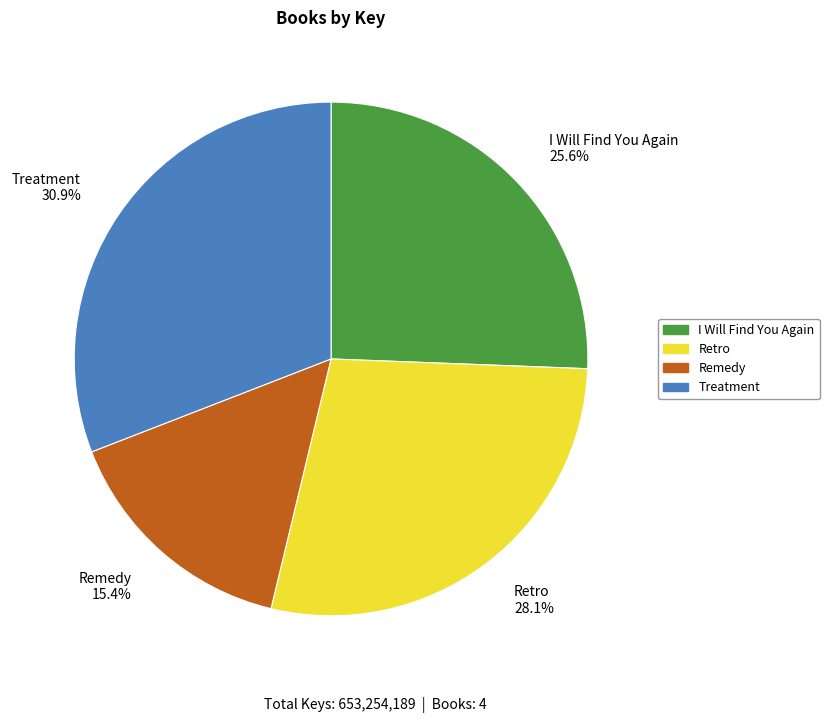

To the nearest percent, what is the average slice percentage?

25%